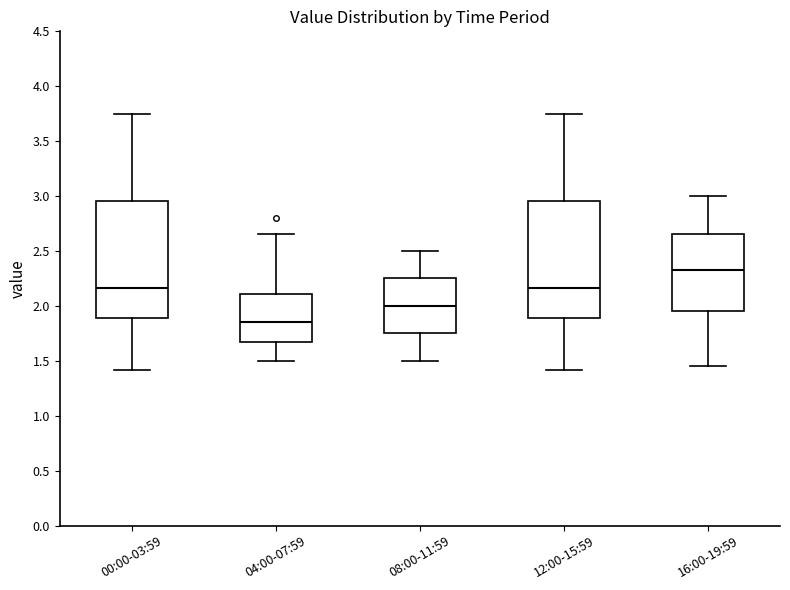

Reading left to right, transcribe this box plot: for each box, give where its median line is, the range the box spans, and where its two whiskers end, as read against the y-axis. The values are not printed on the chart, so give them approximately, as read against the axis.

00:00-03:59: median 2.15, box 1.90 to 2.95, whiskers 1.40 to 3.75
04:00-07:59: median 1.85, box 1.65 to 2.10, whiskers 1.50 to 2.65
08:00-11:59: median 2.00, box 1.75 to 2.25, whiskers 1.50 to 2.50
12:00-15:59: median 2.15, box 1.90 to 2.95, whiskers 1.40 to 3.75
16:00-19:59: median 2.35, box 1.95 to 2.65, whiskers 1.45 to 3.00